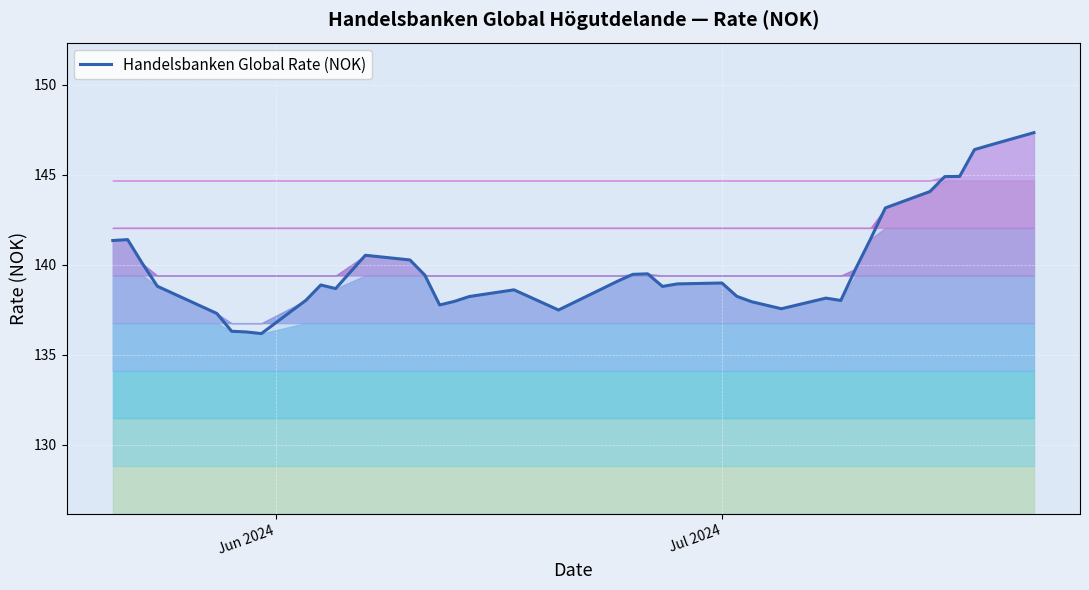

What is the smallest value displayed?

136.2